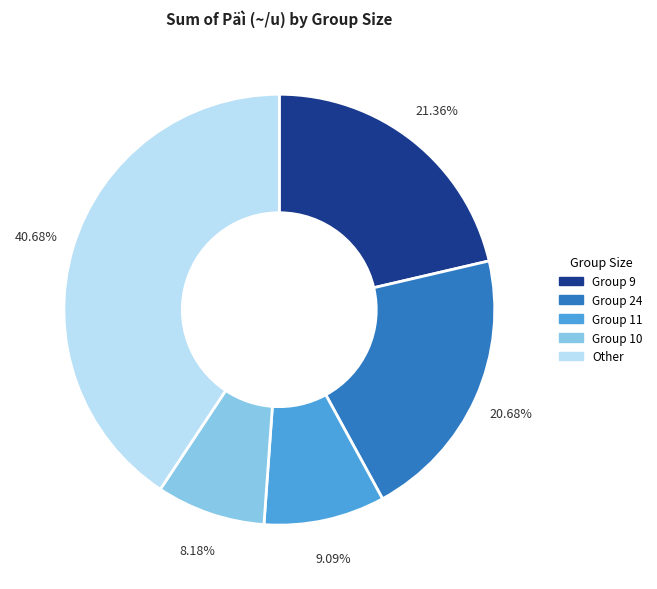

To the nearest percent, what is the difference between the largest and smallest slice percentages?

33%